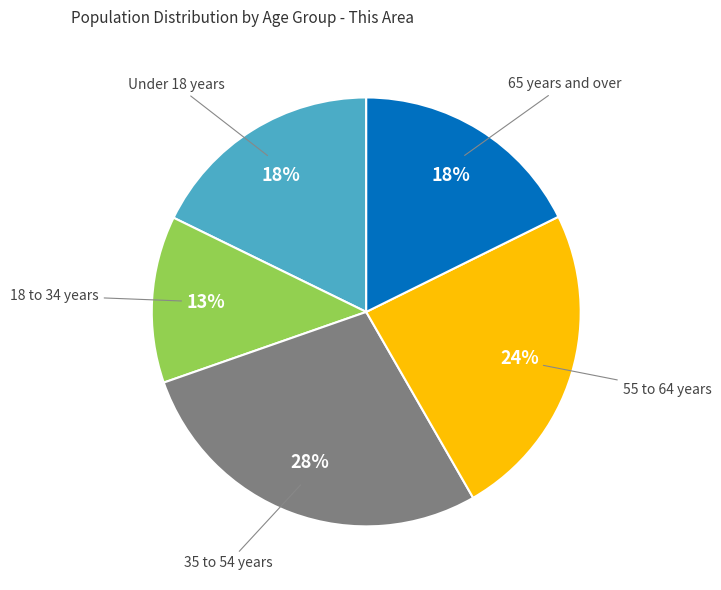

Does 35 to 54 years account for over 50% of the chart?

No